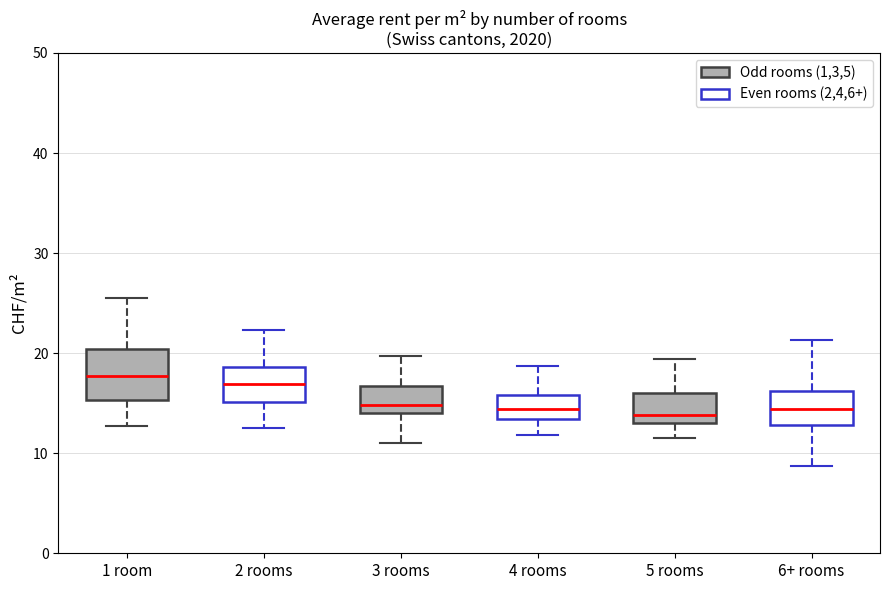

Reading left to right, transcribe this box plot: for each box, give where its median line is, the range the box spans, and where its two whiskers end, as read against the y-axis. The values are not printed on the chart, so give them approximately, as read against the axis.

1 room: median 18, box 15 to 20, whiskers 13 to 26
2 rooms: median 17, box 15 to 19, whiskers 13 to 22
3 rooms: median 15, box 14 to 17, whiskers 11 to 20
4 rooms: median 14, box 13 to 16, whiskers 12 to 19
5 rooms: median 14, box 13 to 16, whiskers 12 to 19
6+ rooms: median 14, box 13 to 16, whiskers 9 to 21